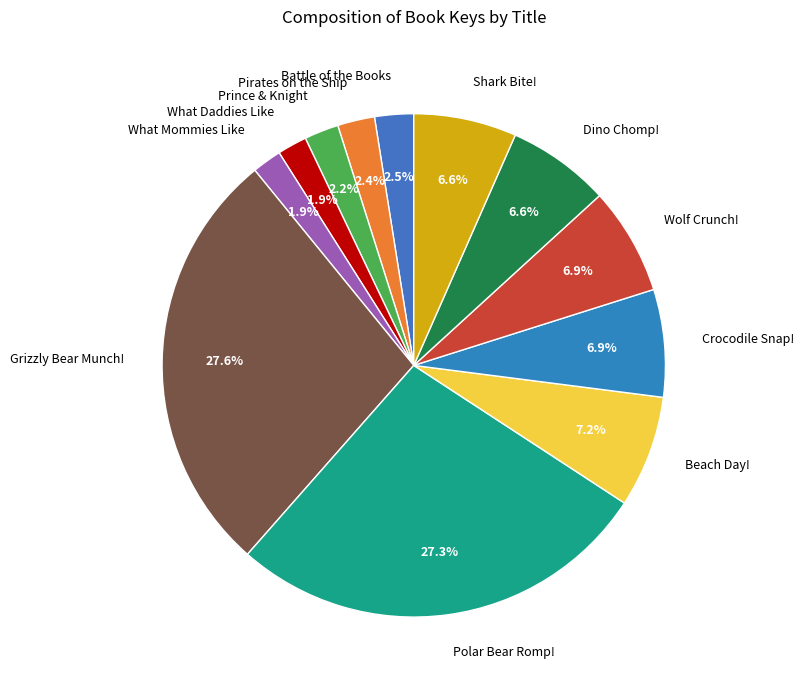

Which has a higher value, Polar Bear Romp! or Dino Chomp!?

Polar Bear Romp!